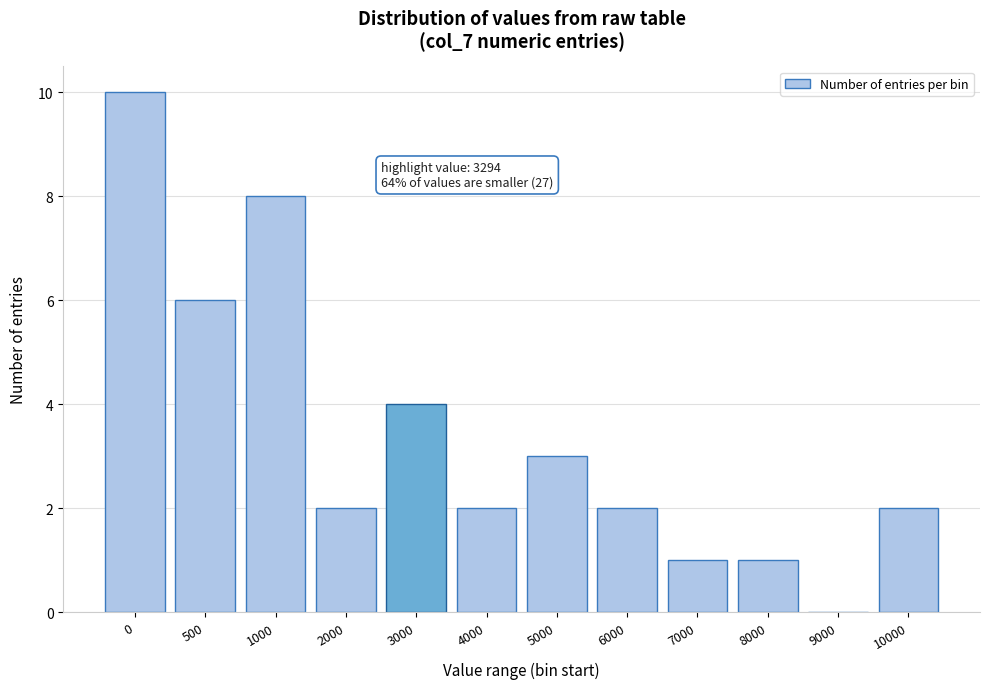

Reading left to right, extract all data points from this chart.

0=10	500=6	1000=8	2000=2	3000=4	4000=2	5000=3	6000=2	7000=1	8000=1	9000=0	10000=2